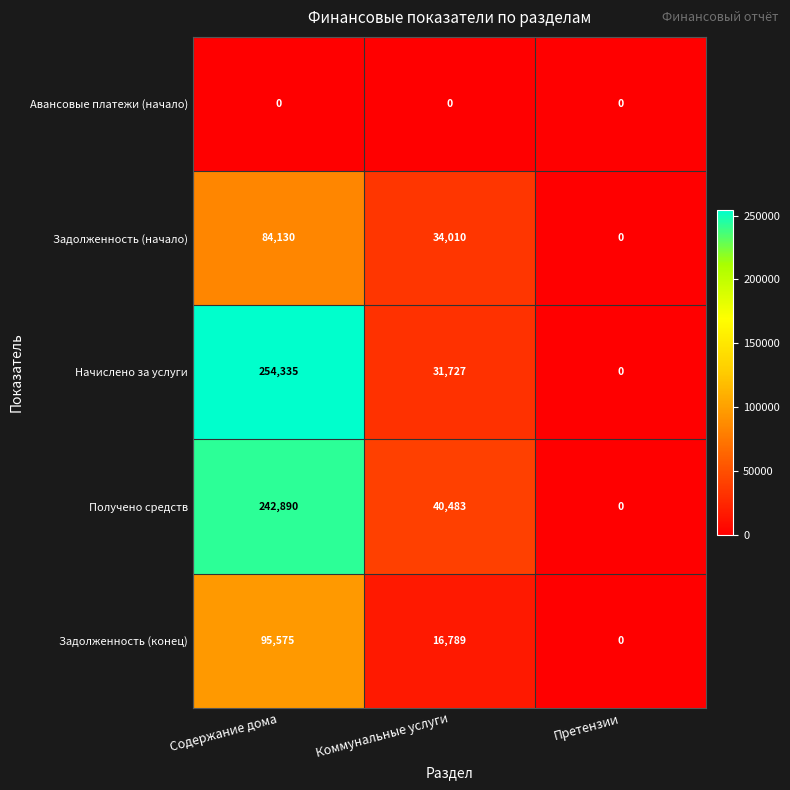

Which series has the largest range (max minus min)?

Начислено за услуги